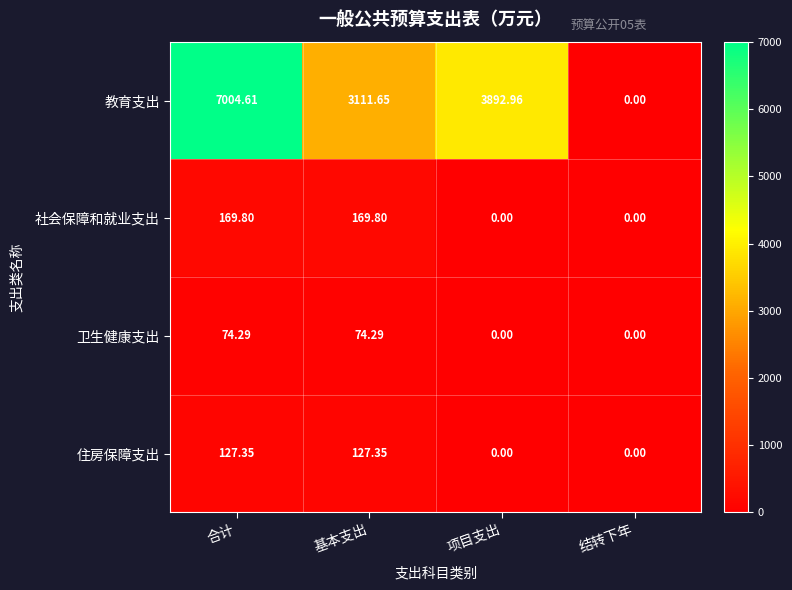

Which label corresponds to the largest value in the chart?

合计